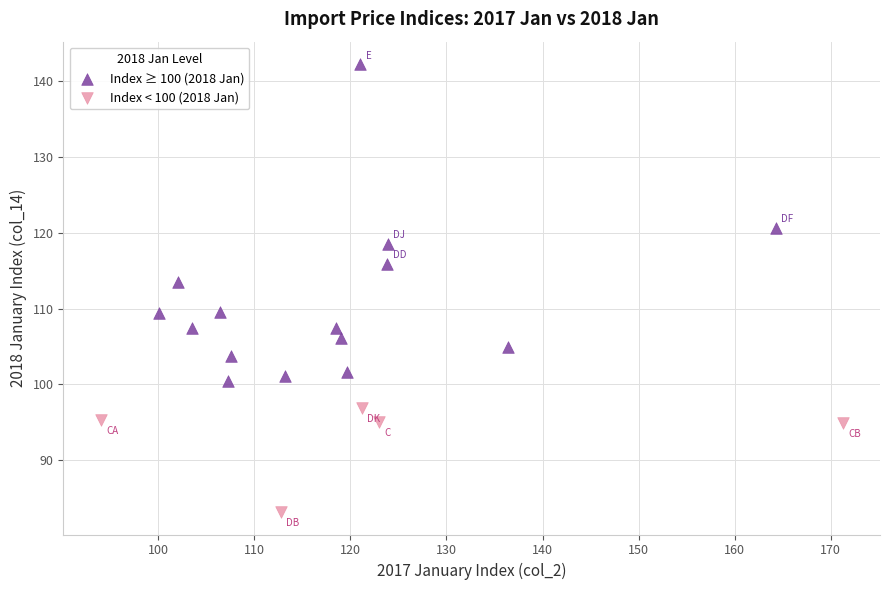

Which series has the largest Y range (max minus min)?

Index ≥ 100 (2018 Jan)